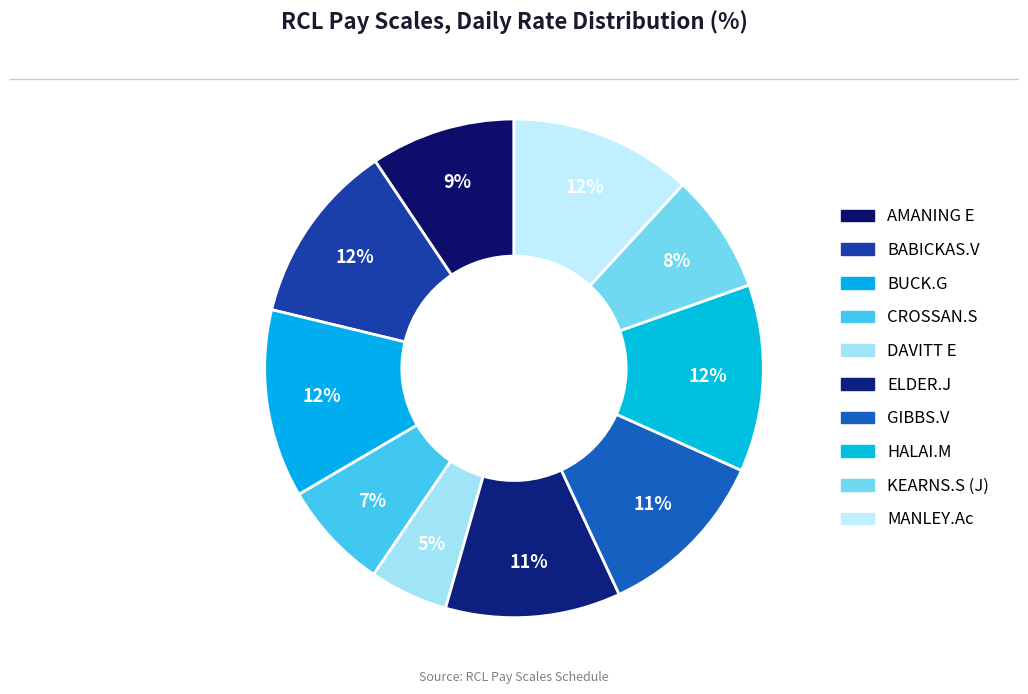

Which category has the smallest portion of the pie?

DAVITT E